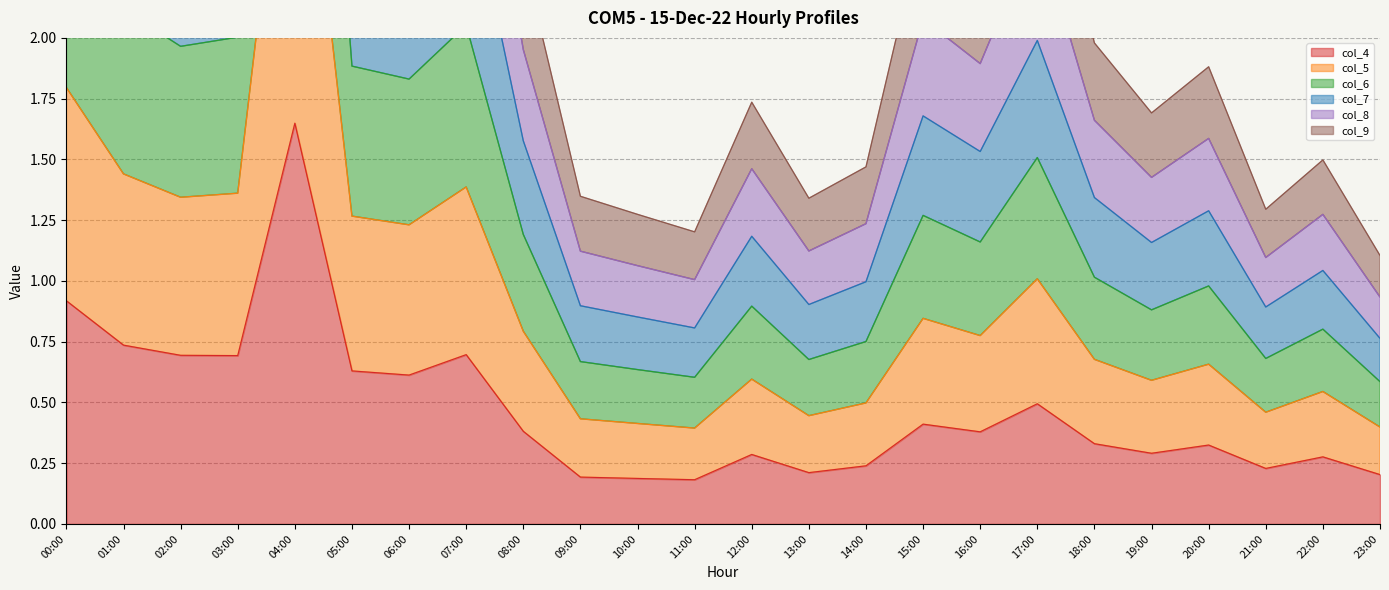

Is it true that col_4 equals 0.4 at 12:00?

False